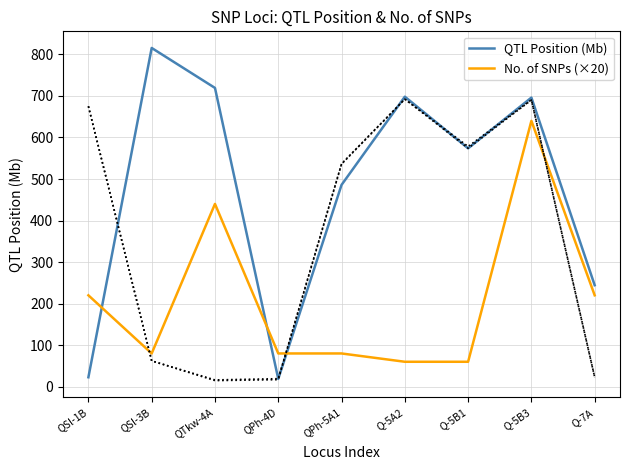

Which series has the largest total across all categories?

QTL Position (Mb)